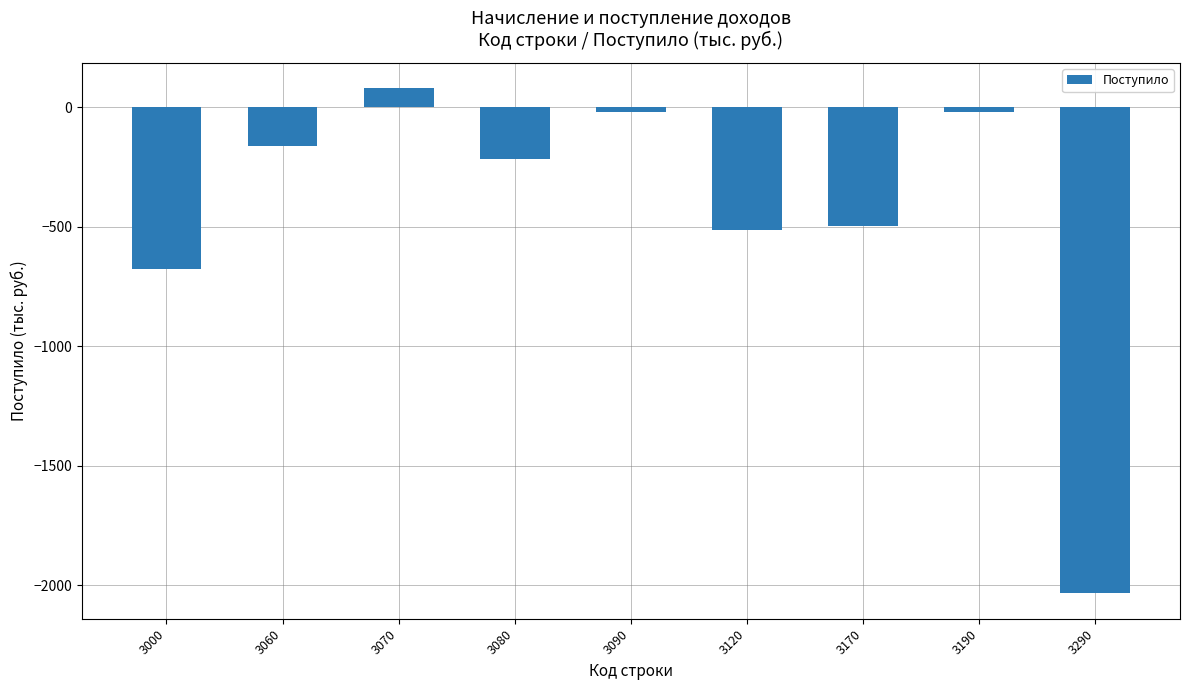

What is the change in value from 3070 to 3080?

-298